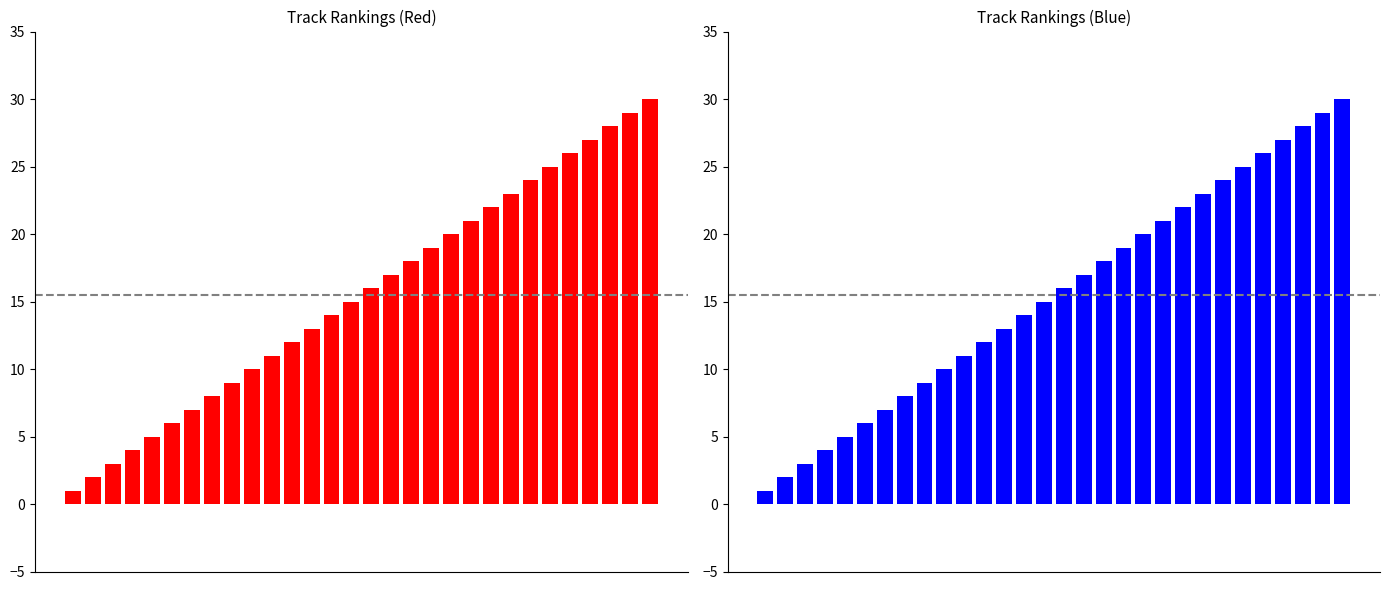

What is the smallest value displayed?

1